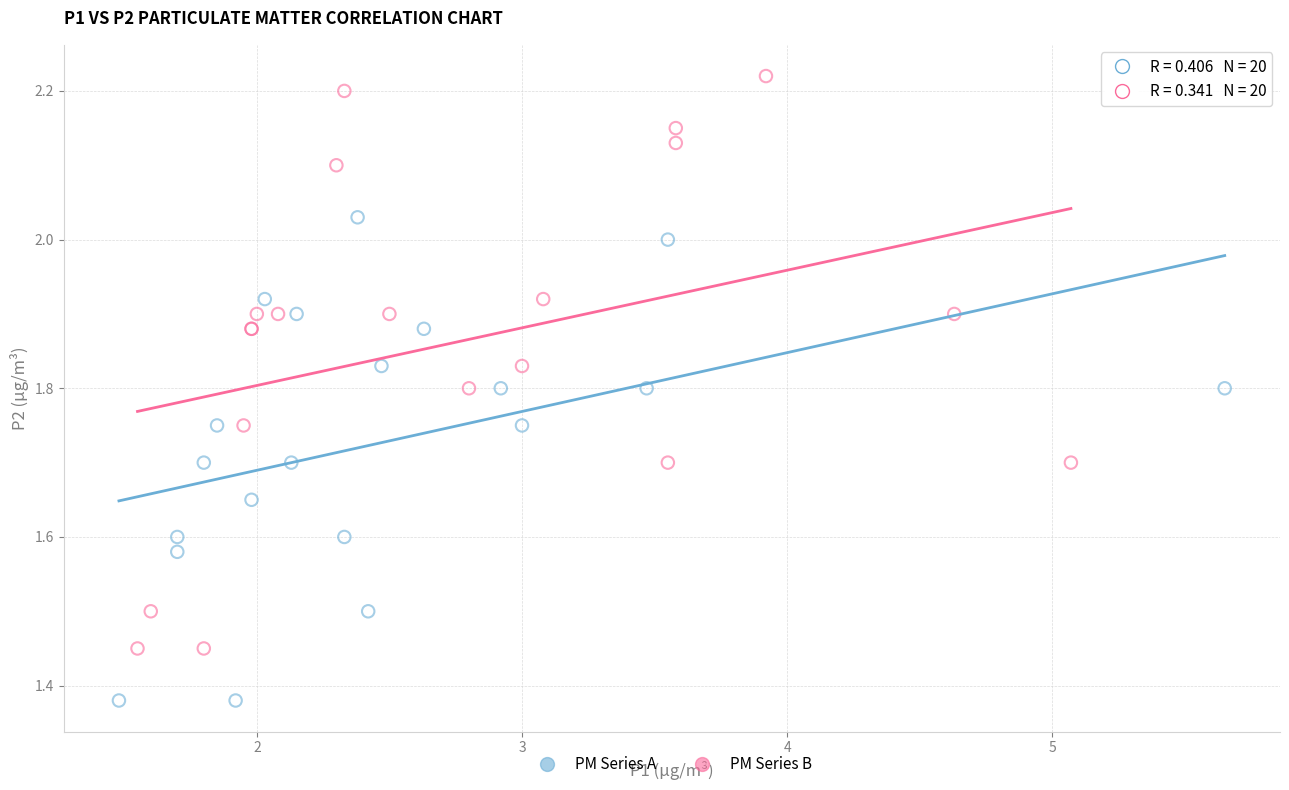

Which series reaches the maximum Y coordinate?

PM Series B